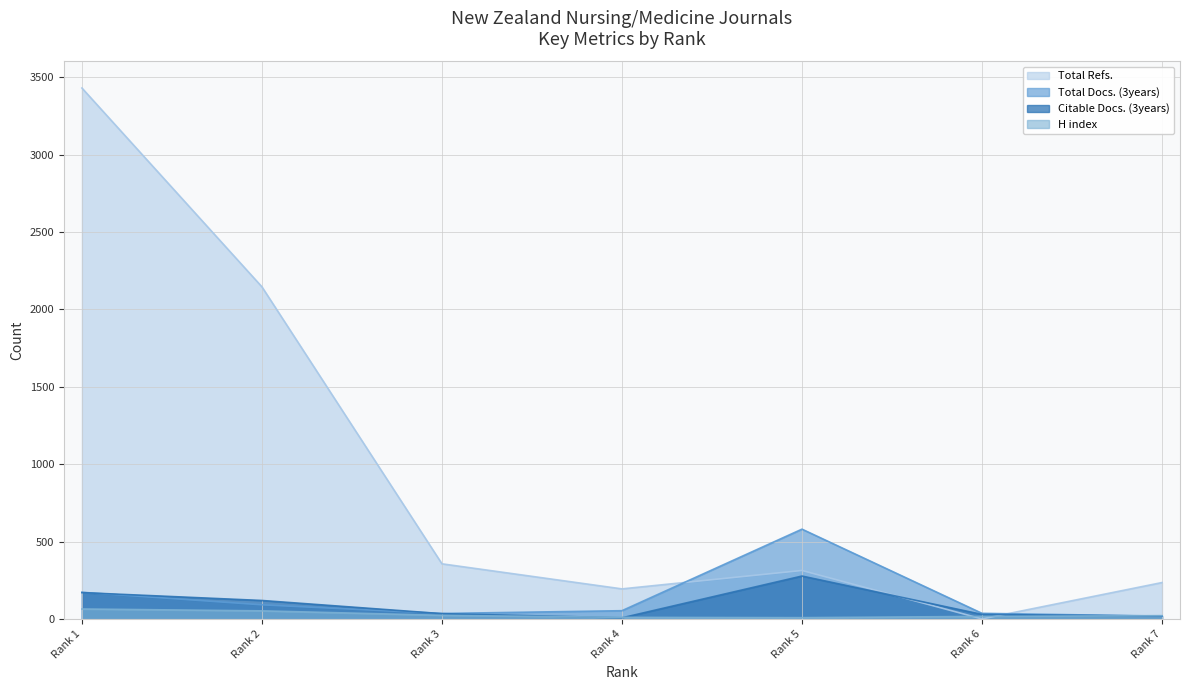

Rank the series at Rank 7 from lowest to highest value.

Total Docs. (3years), Citable Docs. (3years), H index, Total Refs.